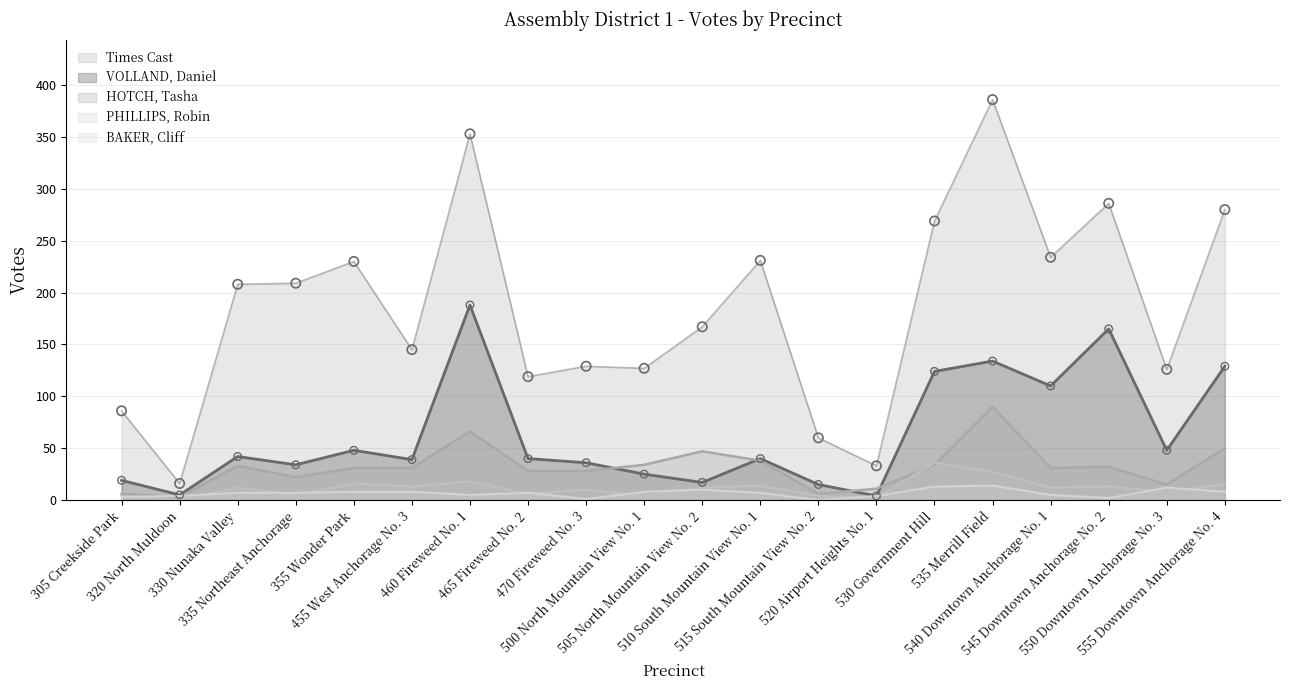

Is the value of VOLLAND, Daniel at 470 Fireweed No. 3 greater than the value of PHILLIPS, Robin at 460 Fireweed No. 1?

Yes